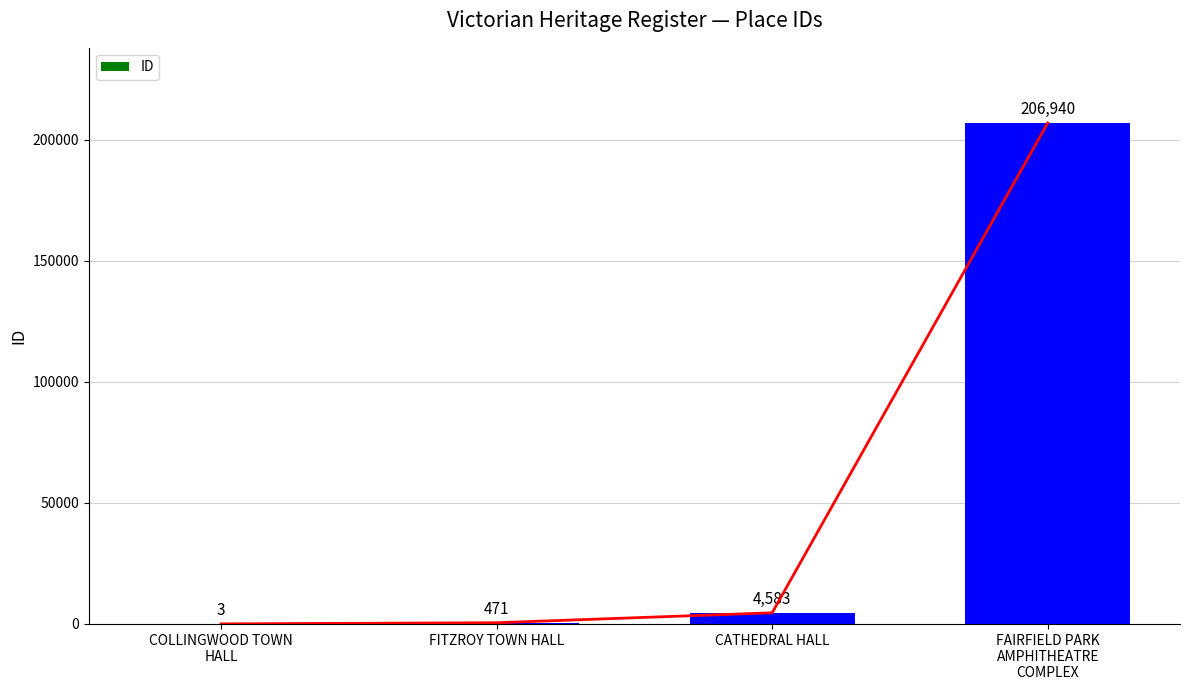

What value does the data have at COLLINGWOOD TOWN
HALL?

3